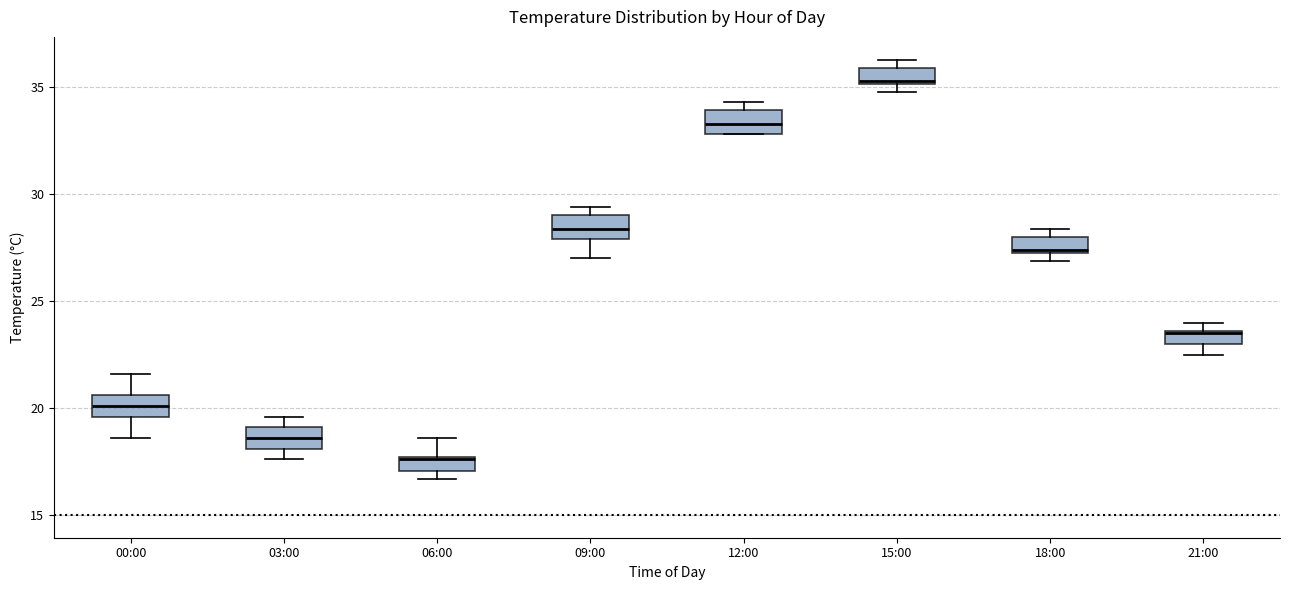

Where is the lower edge of the box for 06:00 on the y-axis? The values are not printed on the chart, so give them approximately, as read against the axis.

17.0